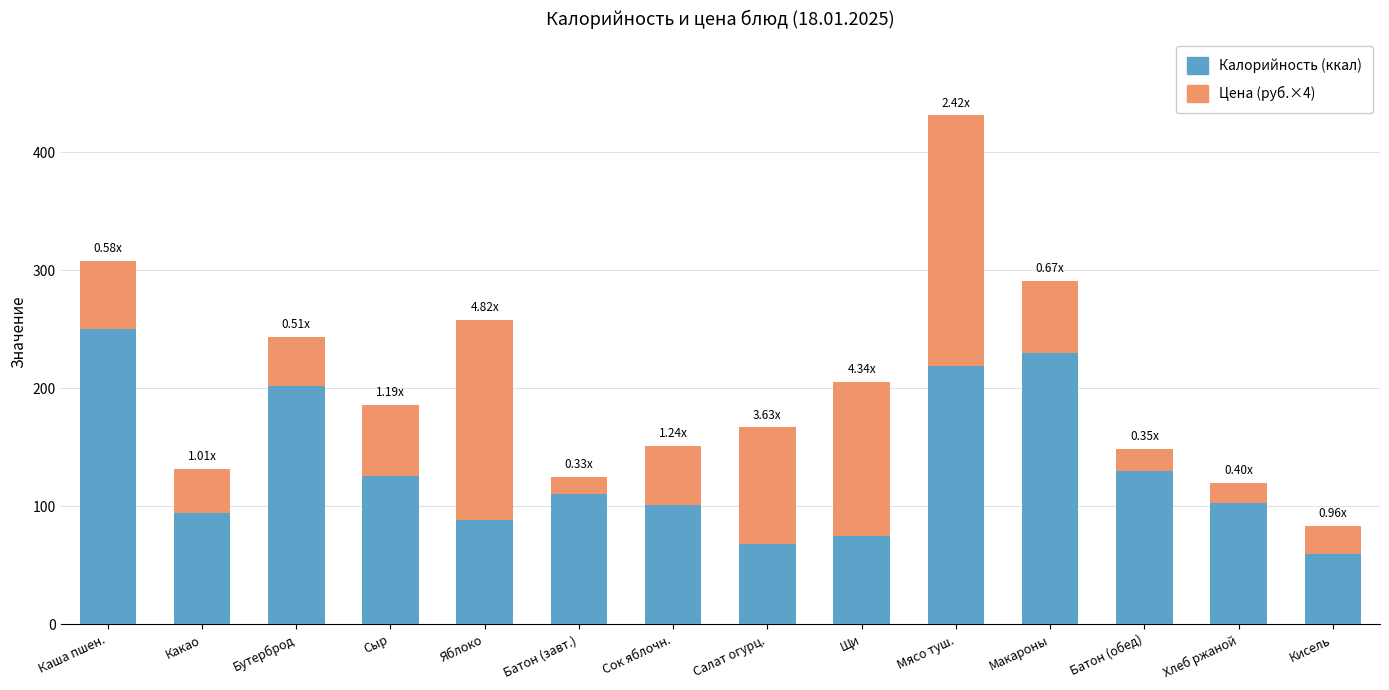

At which label does Калорийность (ккал) reach its minimum?

Кисель